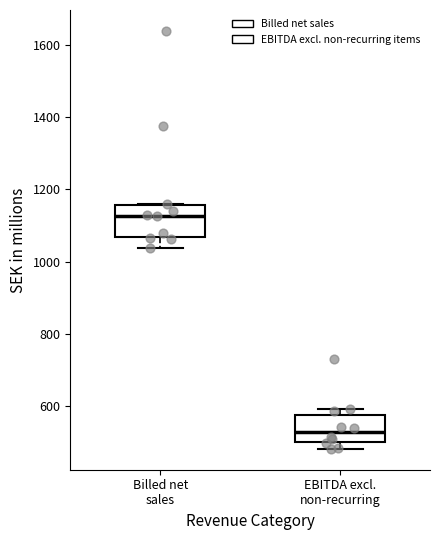

Reading left to right, transcribe this box plot: for each box, give where its median line is, the range the box spans, and where its two whiskers end, as read against the y-axis. The values are not printed on the chart, so give them approximately, as read against the axis.

Billed net sales: median 1120, box 1060 to 1160, whiskers 1040 to 1160
EBITDA excl. non-recurring: median 520, box 500 to 580, whiskers 480 to 600